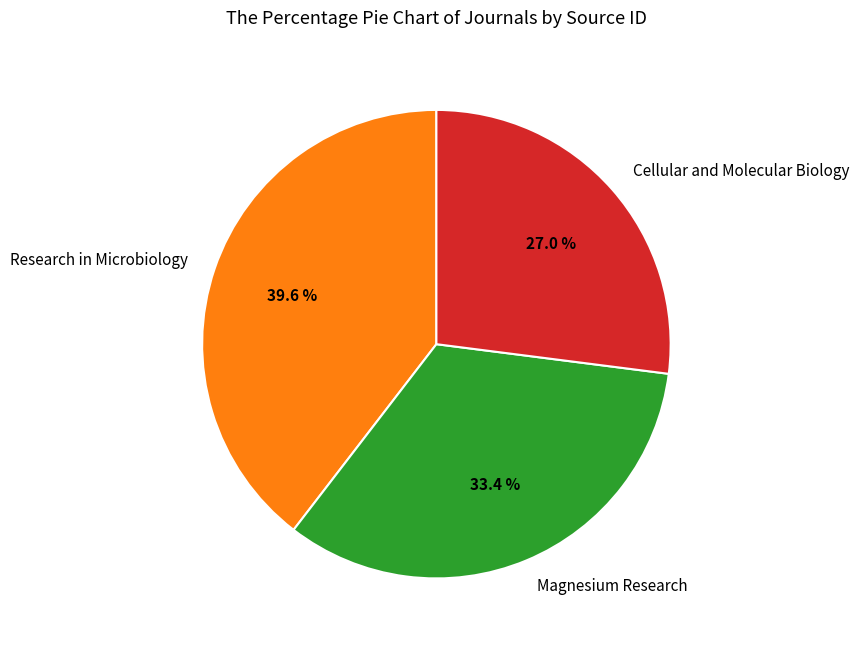

Between Cellular and Molecular Biology and Magnesium Research, which is larger?

Magnesium Research